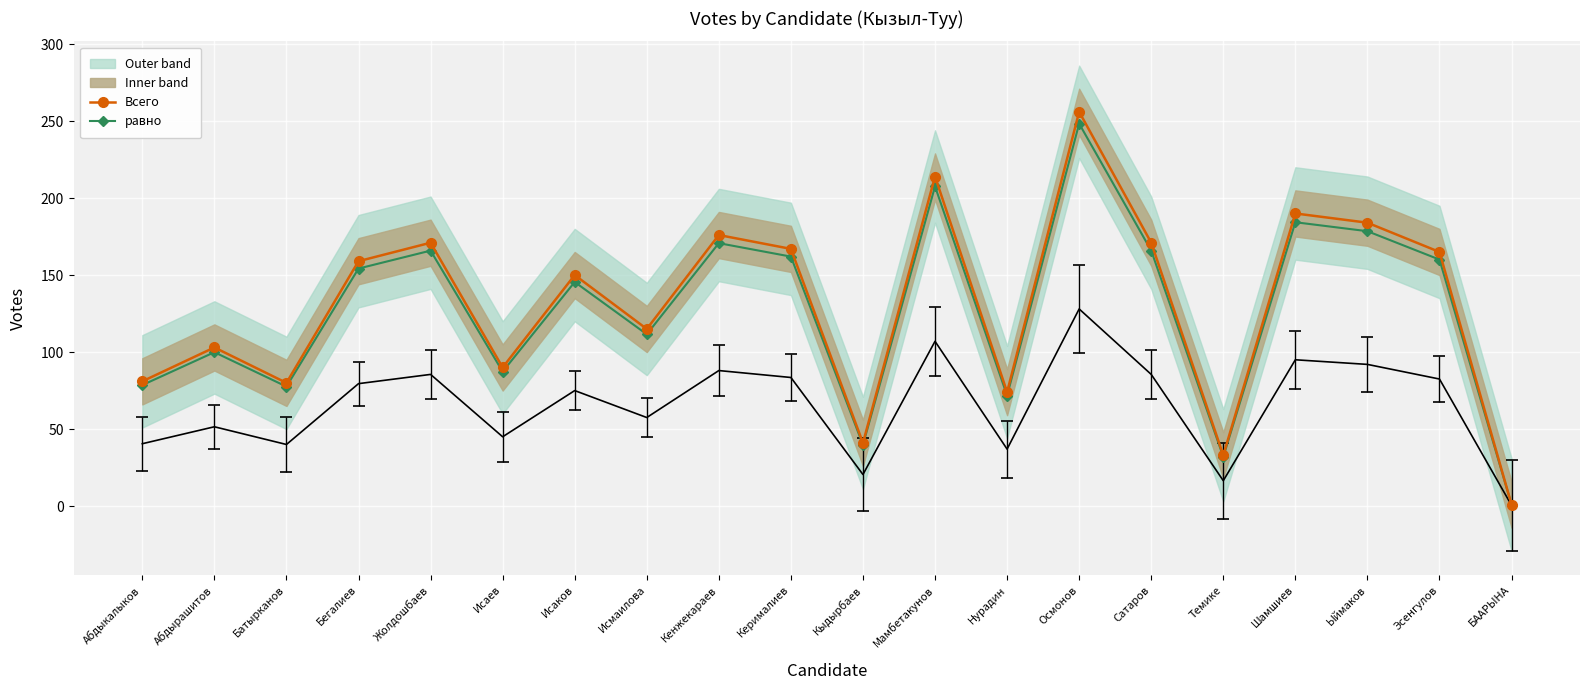

What is the difference between the maximum and second lowest values in the Всего series?

223.0